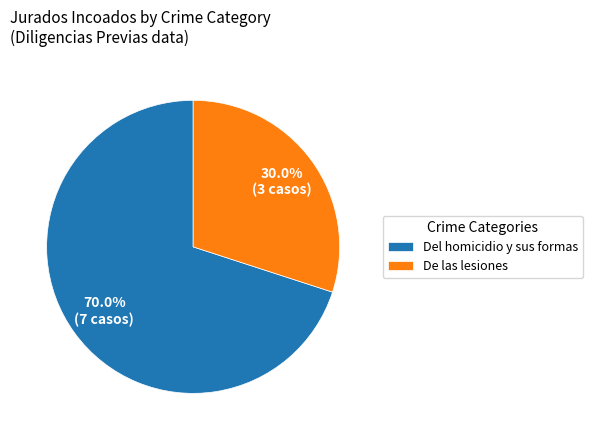

Combined, what portion of the pie is De las lesiones and Del homicidio y sus formas?

100.0%